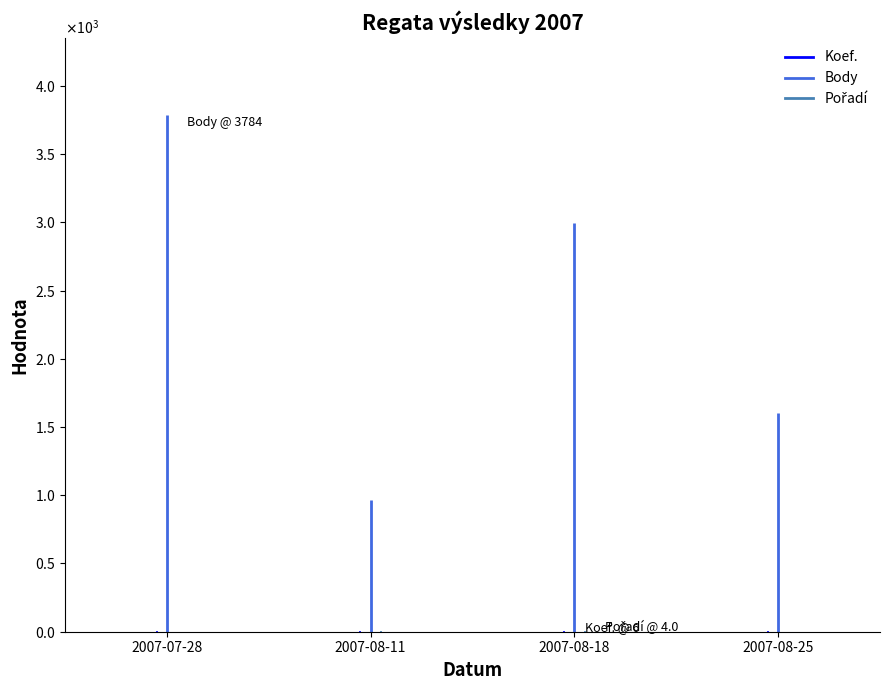

True or false: Body and Koef. intersect in this chart.

False